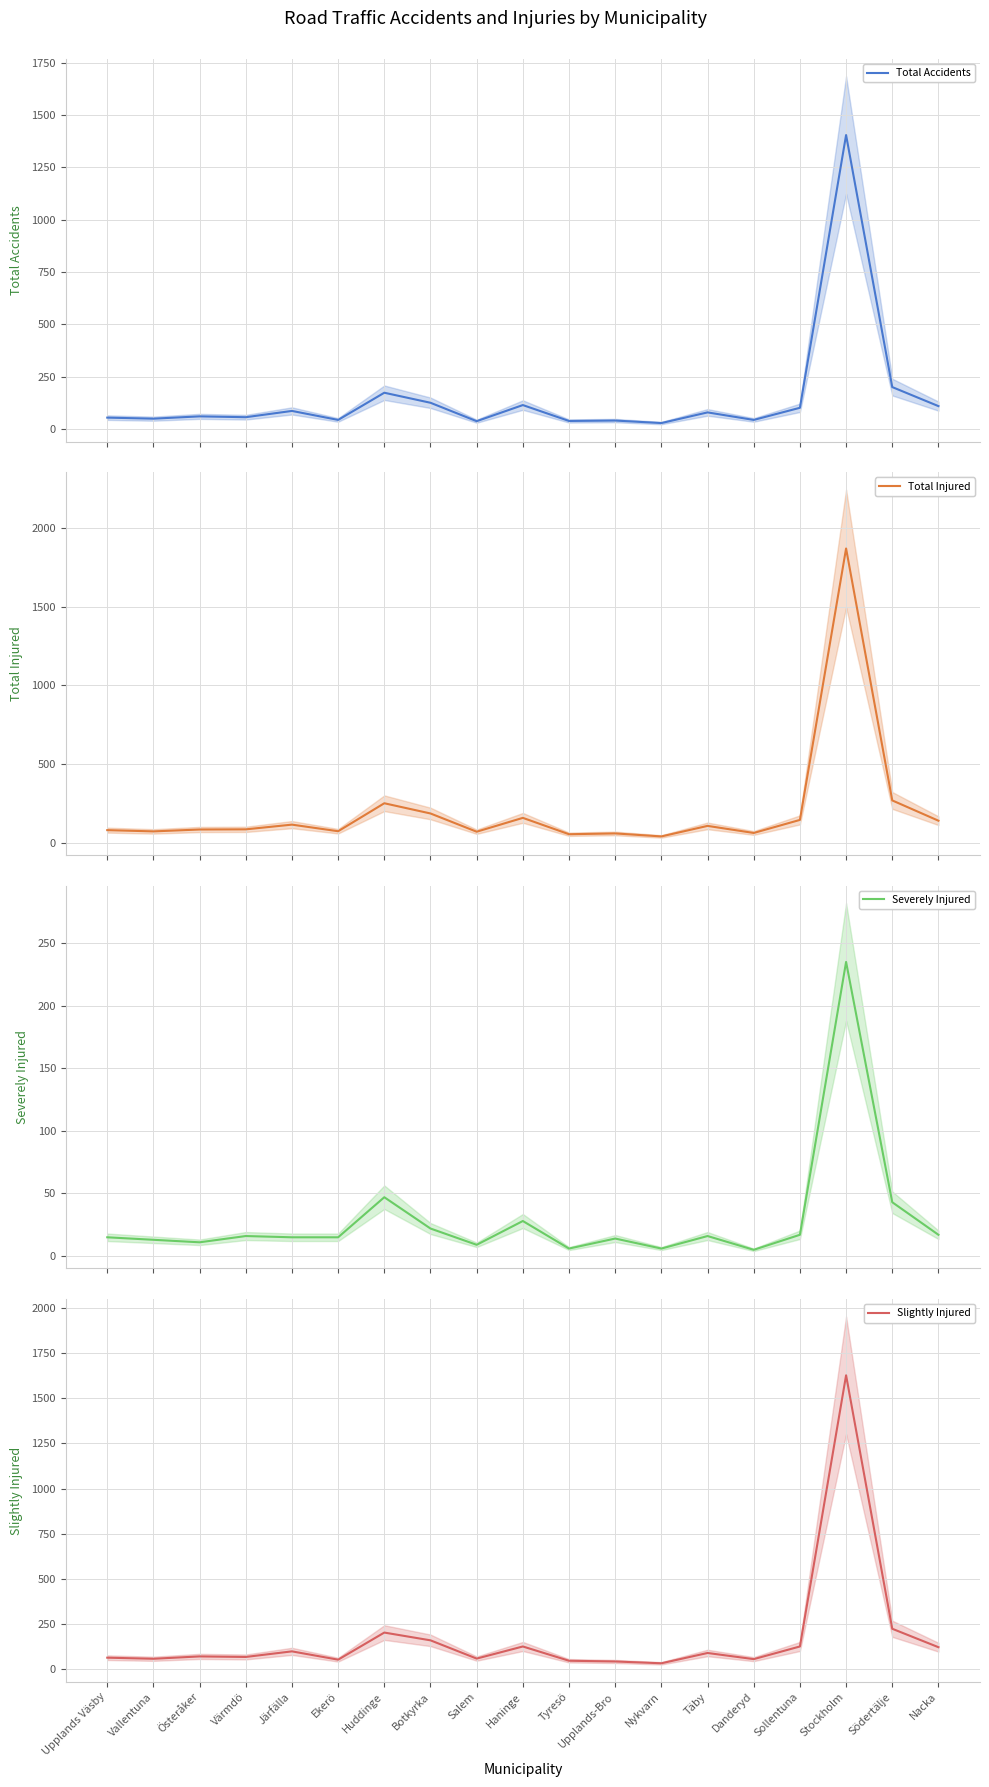

Reading left to right, transcribe all the data shown in this chart.

Total Accidents: Upplands Väsby=54	Vallentuna=49	Österåker=60	Värmdö=56	Järfälla=86	Ekerö=43	Huddinge=173	Botkyrka=125	Salem=37	Haninge=114	Tyresö=38	Upplands-Bro=40	Nykvarn=28	Täby=79	Danderyd=43	Sollentuna=101	Stockholm=1405	Södertälje=200	Nacka=109
Total Injured: Upplands Väsby=79	Vallentuna=71	Österåker=83	Värmdö=84	Järfälla=114	Ekerö=72	Huddinge=250	Botkyrka=185	Salem=69	Haninge=157	Tyresö=53	Upplands-Bro=58	Nykvarn=39	Täby=106	Danderyd=61	Sollentuna=144	Stockholm=1871	Södertälje=268	Nacka=139
Severely Injured: Upplands Väsby=15	Vallentuna=13	Österåker=11	Värmdö=16	Järfälla=15	Ekerö=15	Huddinge=47	Botkyrka=22	Salem=9	Haninge=28	Tyresö=6	Upplands-Bro=14	Nykvarn=6	Täby=16	Danderyd=5	Sollentuna=17	Stockholm=235	Södertälje=43	Nacka=17
Slightly Injured: Upplands Väsby=64	Vallentuna=58	Österåker=71	Värmdö=68	Järfälla=99	Ekerö=53	Huddinge=203	Botkyrka=160	Salem=59	Haninge=126	Tyresö=47	Upplands-Bro=43	Nykvarn=33	Täby=90	Danderyd=56	Sollentuna=126	Stockholm=1627	Södertälje=224	Nacka=122